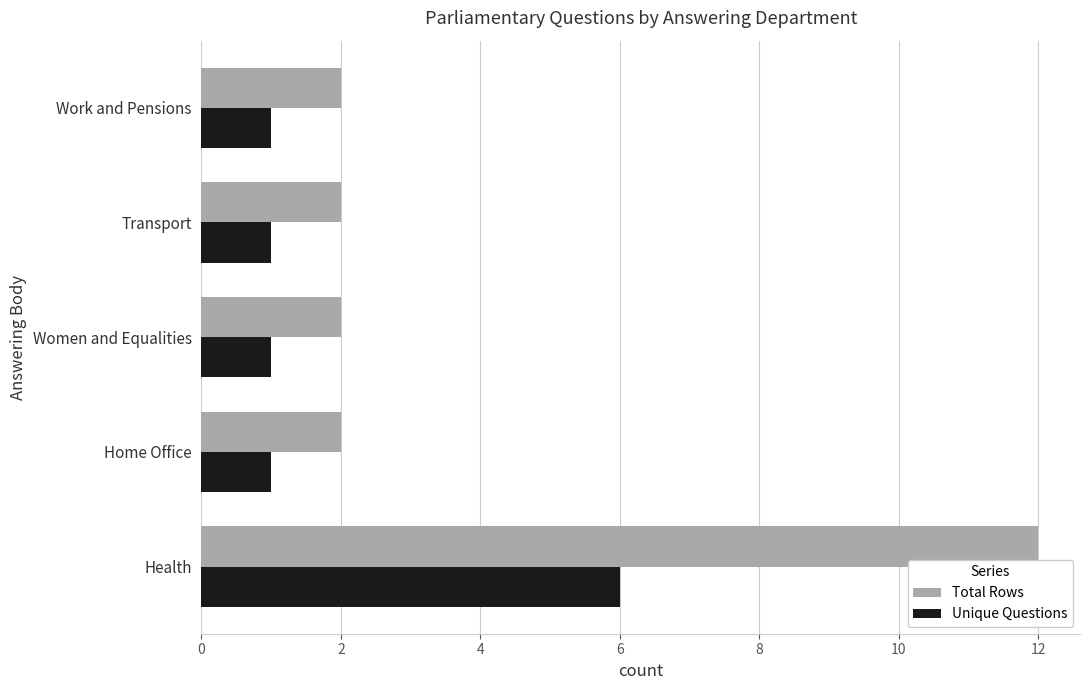

The value of Unique Questions at Women and Equalities is 1. True or false?

True